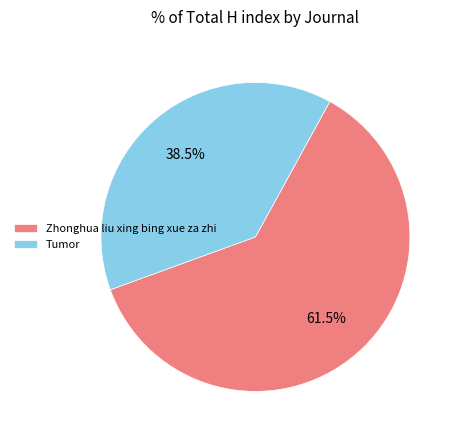

Count the number of slices in the pie.

2